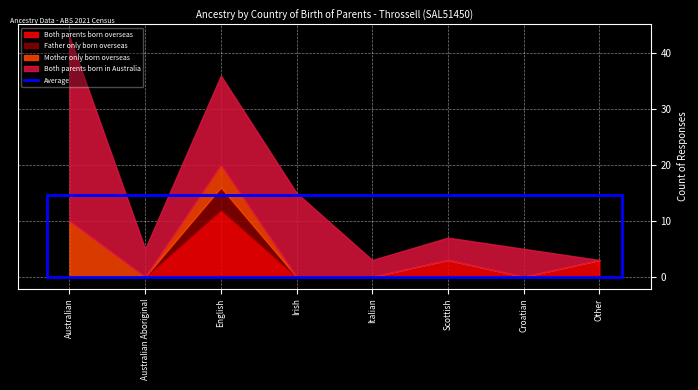

The Both parents born overseas series shows 0 at Italian. True or false?

True